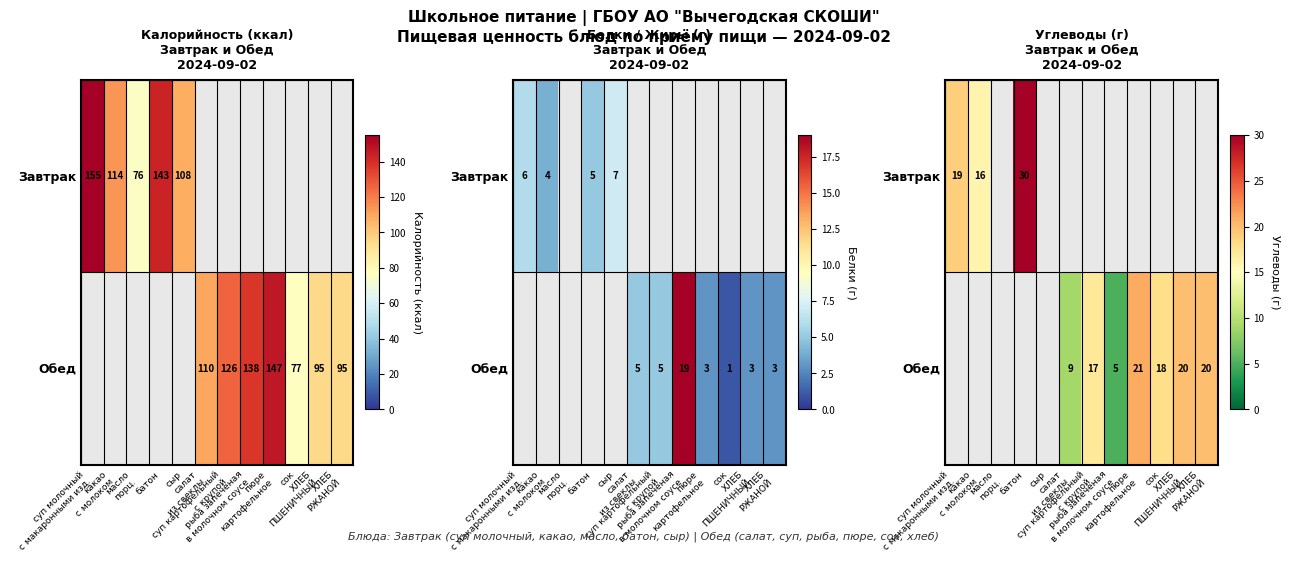

At сыр, list the series in order from largest to smallest.

Завтрак, Обед